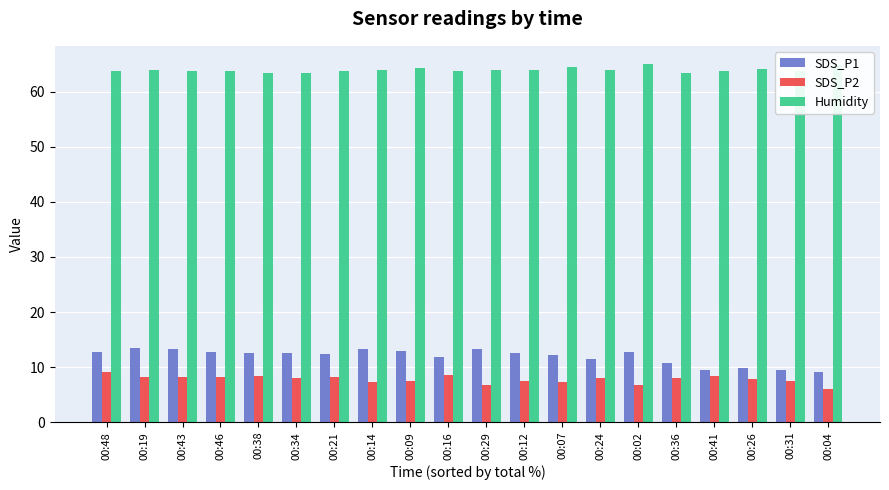

What is the difference between the maximum and second lowest values in the SDS_P2 series?

2.4